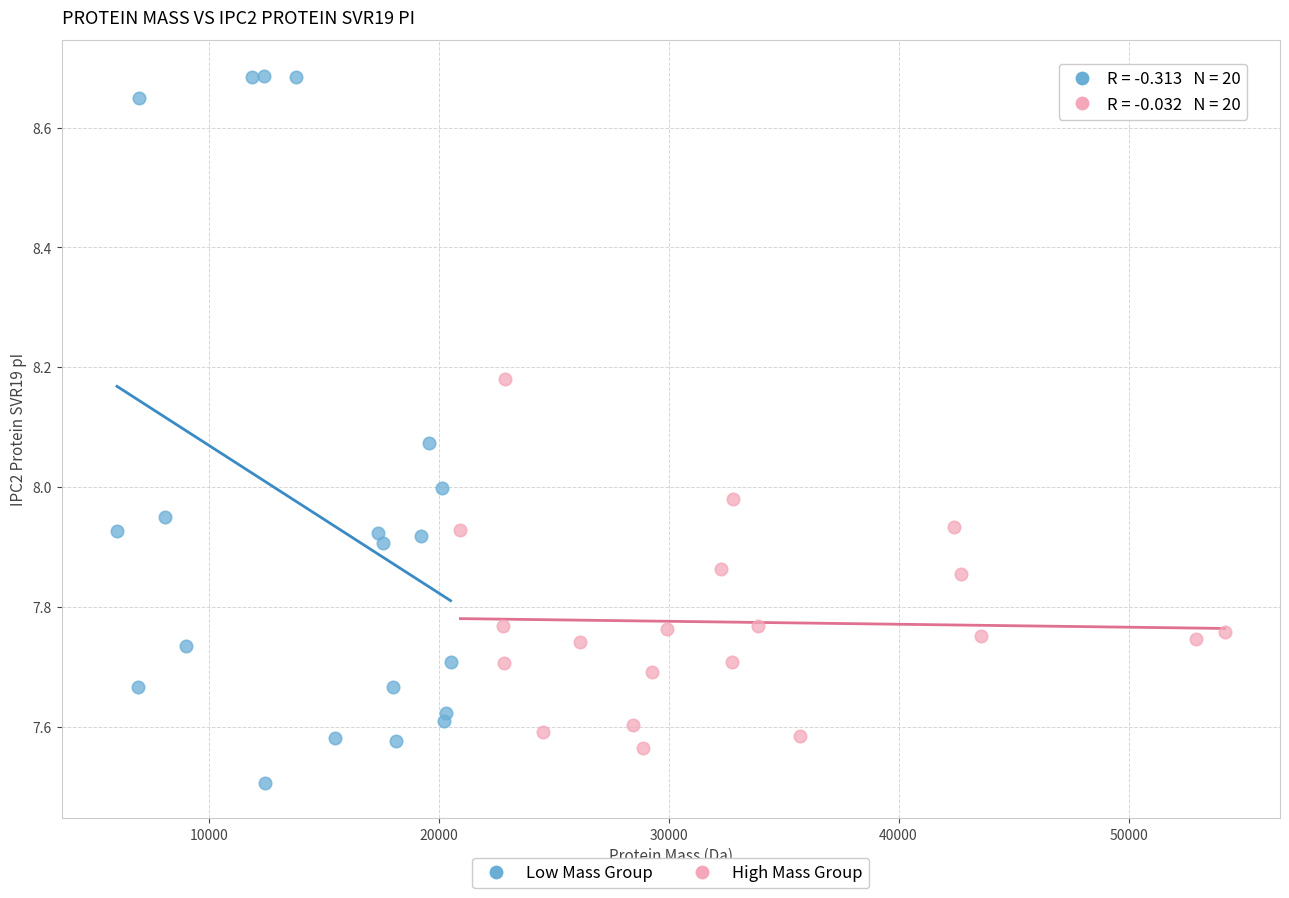

Which series contains the highest Y value?

Low Mass Group